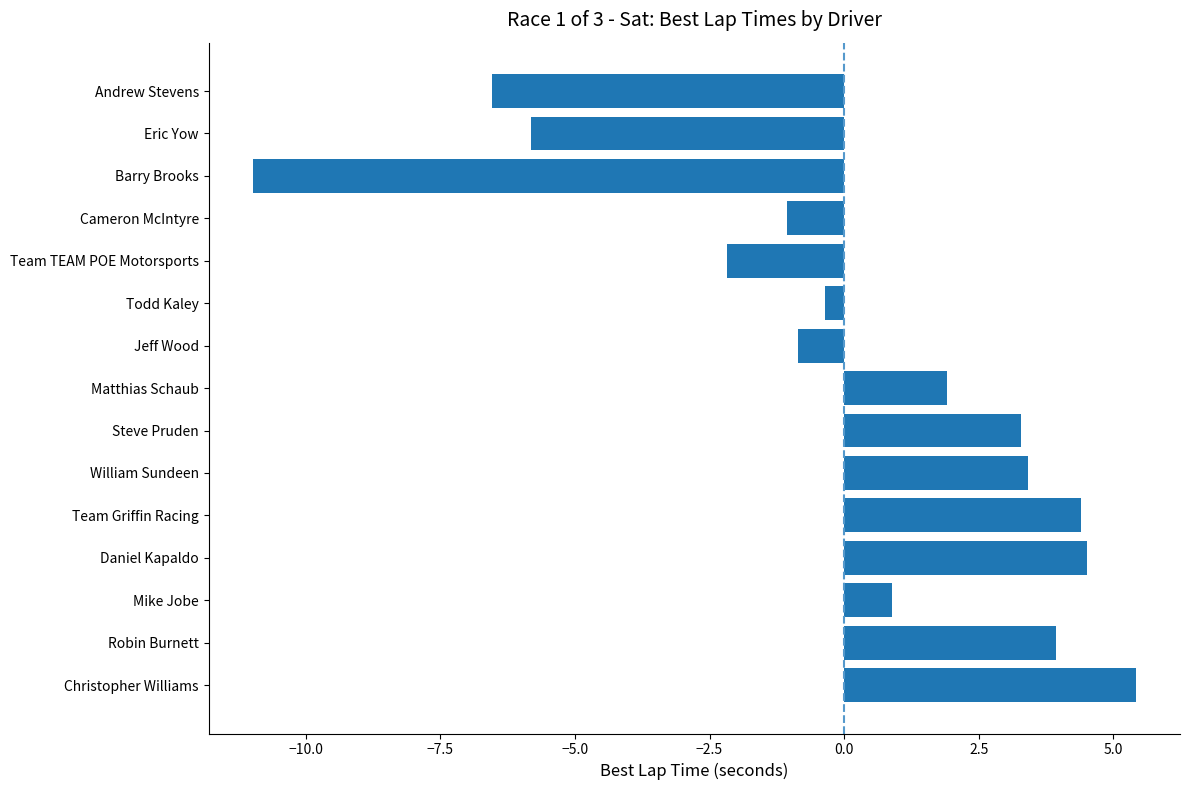

What value does the data have at Daniel Kapaldo?

4.5